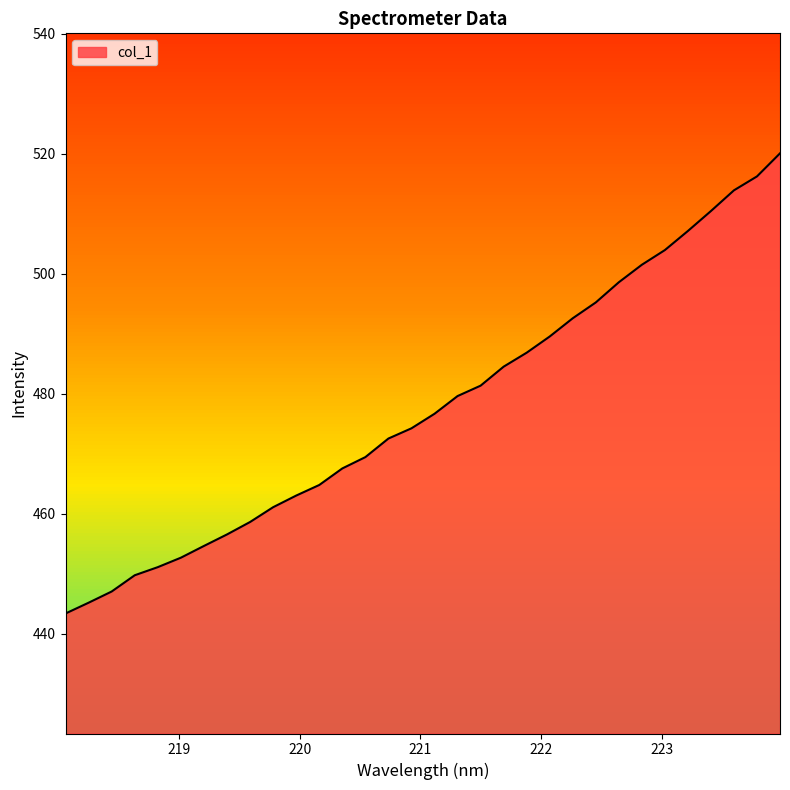

Reading left to right, list all the values displayed in this chart.

218.0596=443.4	218.2508=445.2	218.442=447.1	218.6332=449.8	218.8244=451.1	219.0156=452.7	219.2067=454.7	219.3979=456.6	219.589=458.7	219.7801=461.1	219.9712=463.1	220.1623=464.8	220.3533=467.6	220.5444=469.5	220.7354=472.6	220.9264=474.3	221.1174=476.7	221.3083=479.6	221.4993=481.4	221.6902=484.5	221.8812=486.9	222.0721=489.6	222.263=492.6	222.4538=495.3	222.6447=498.6	222.8355=501.5	223.0264=504.0	223.2172=507.2	223.408=510.5	223.5987=513.9	223.7895=516.3	223.9802=520.1